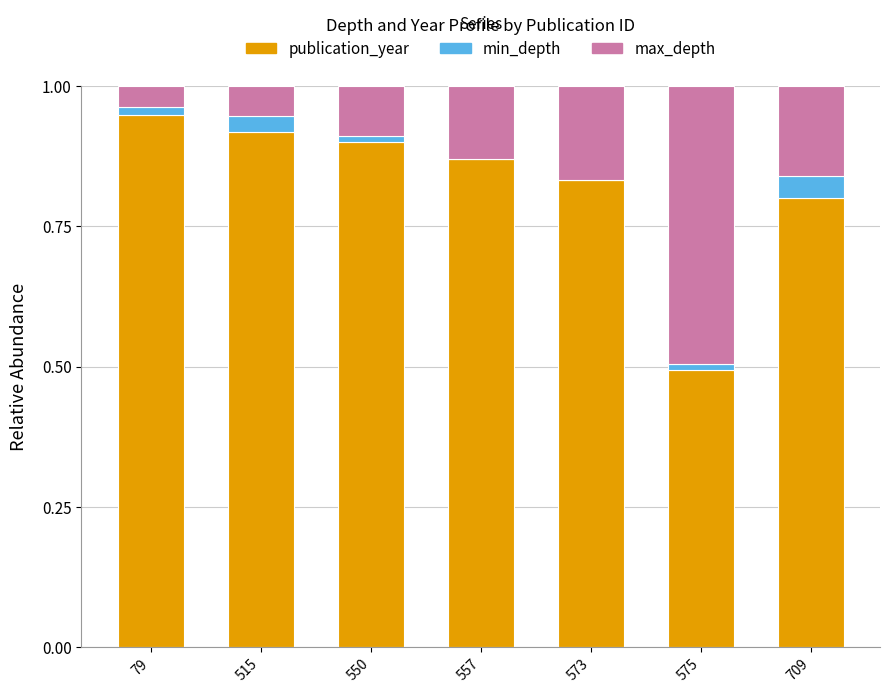

True or false: publication_year has a value of 0.9 at 557.

True